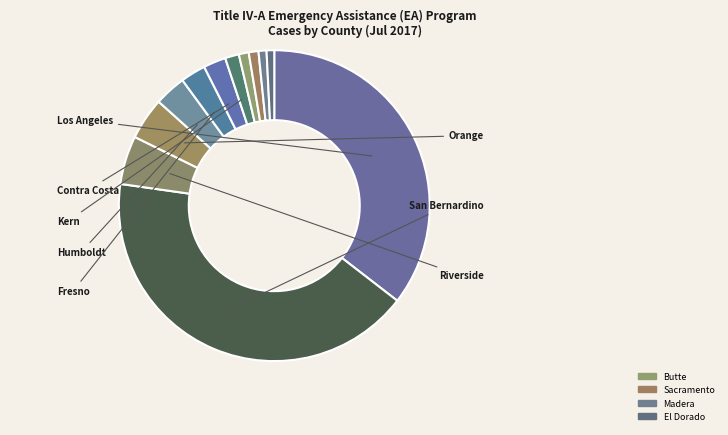

Does any single category account for the majority?

No